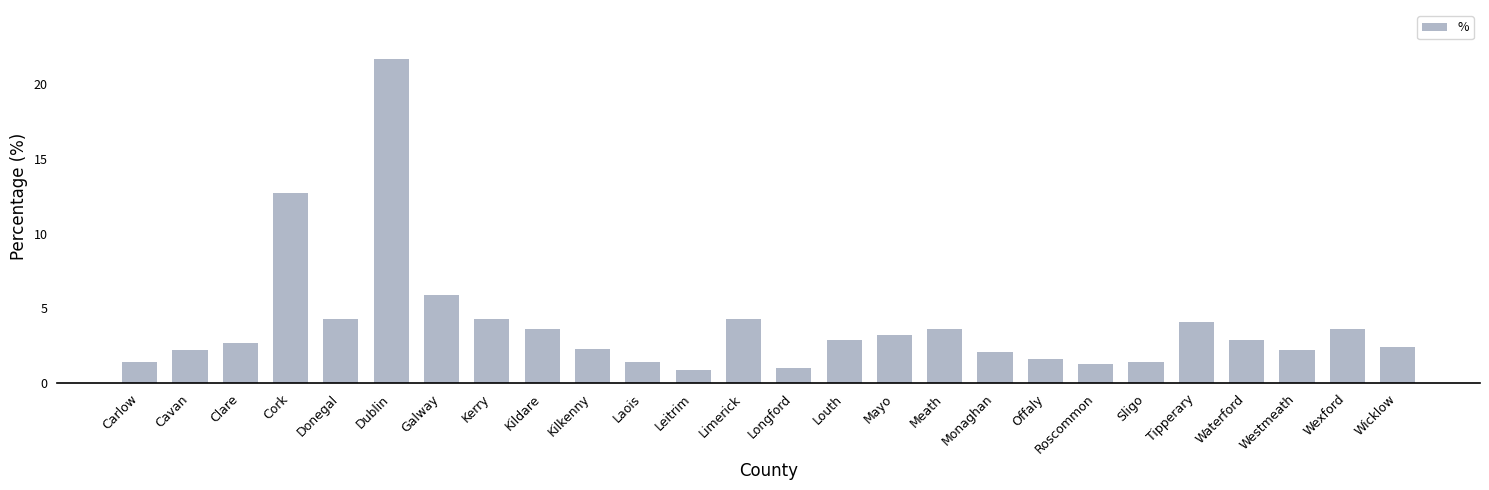

What is the minimum value shown in the chart?

0.9